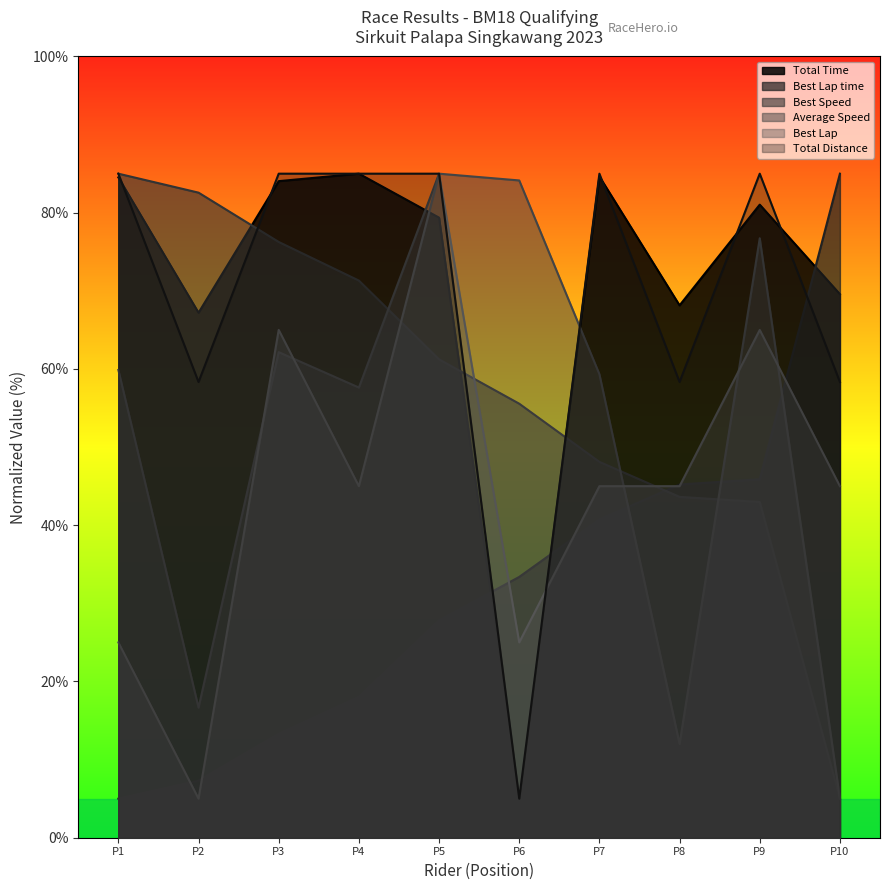

Does the chart display data point markers on the line(s)?

No